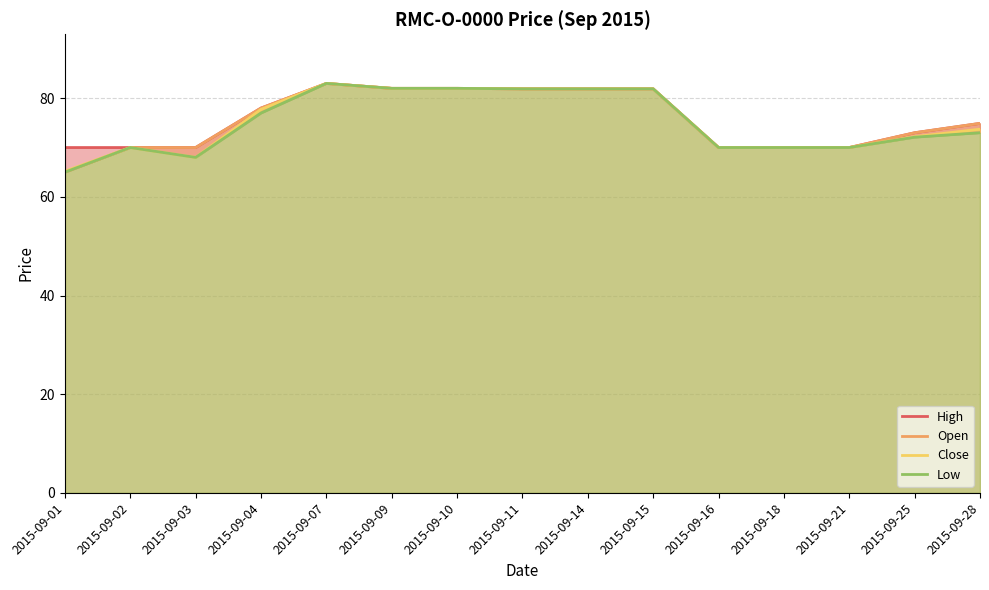

What is the value of the Close point at the 13th from the left?

70.0